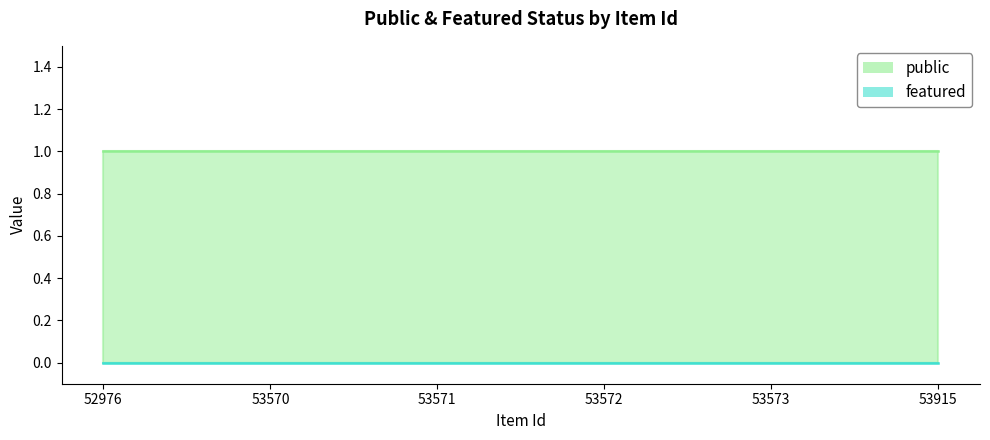

Which has a higher value, 52976 or 53573?

52976